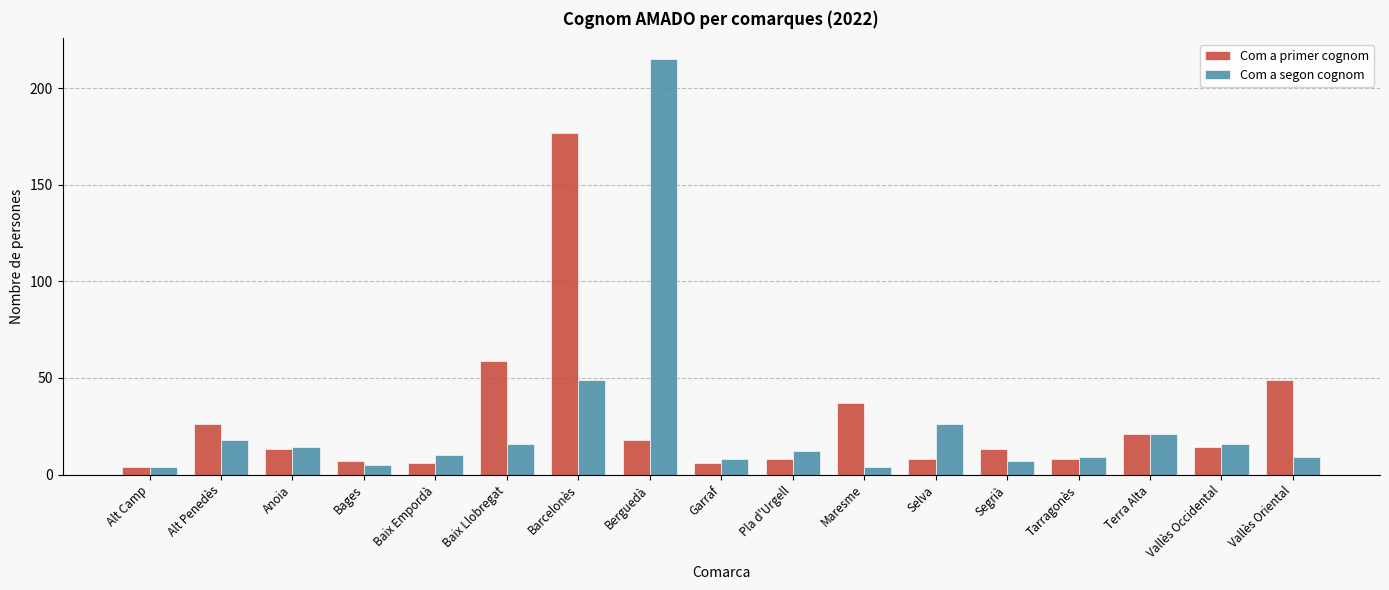

Which label corresponds to the largest value in the chart?

Berguedà